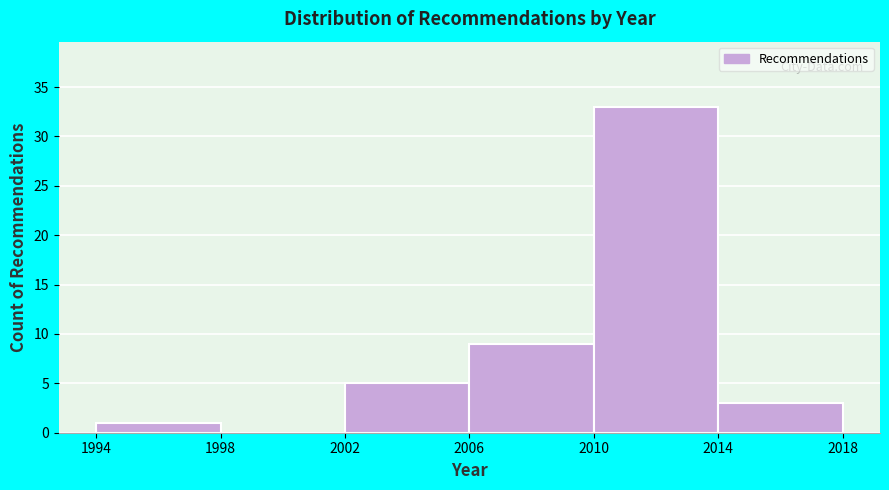

How tall is the bar that spans 2010 to 2014 on the x-axis? The values are not printed on the chart, so give them approximately, as read against the axis.

33